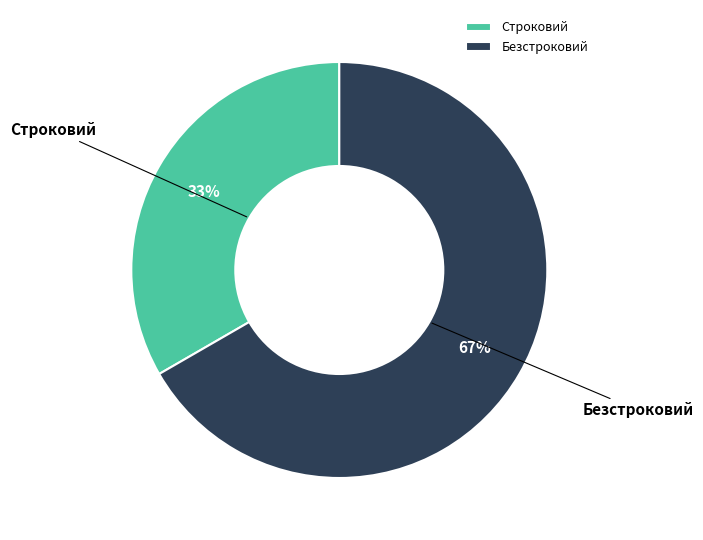

Is the sum of Строковий and Безстроковий greater than half?

Yes